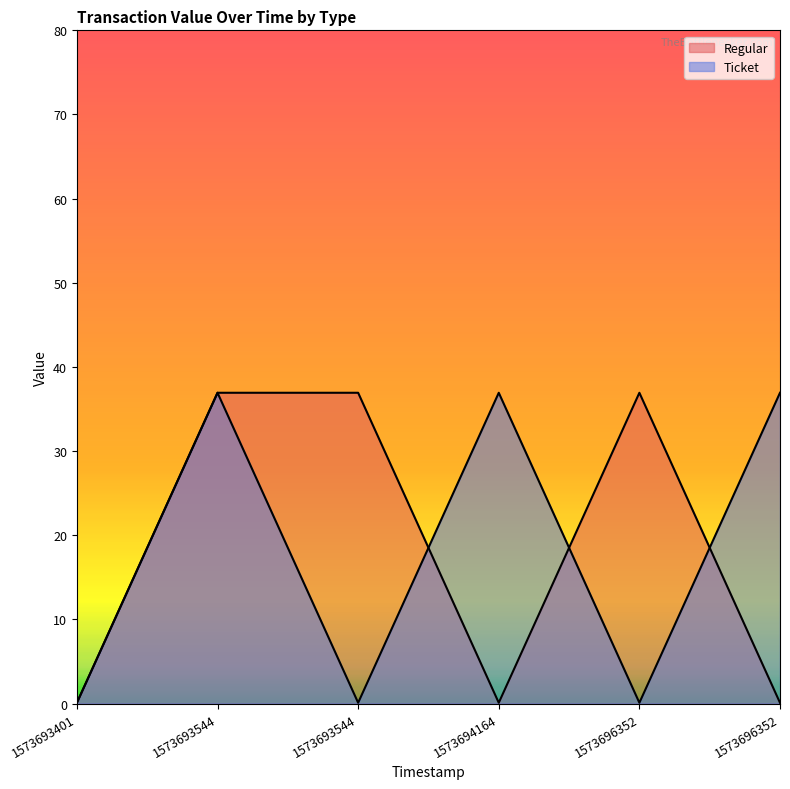

How many interior local valleys does the Ticket series have?

2